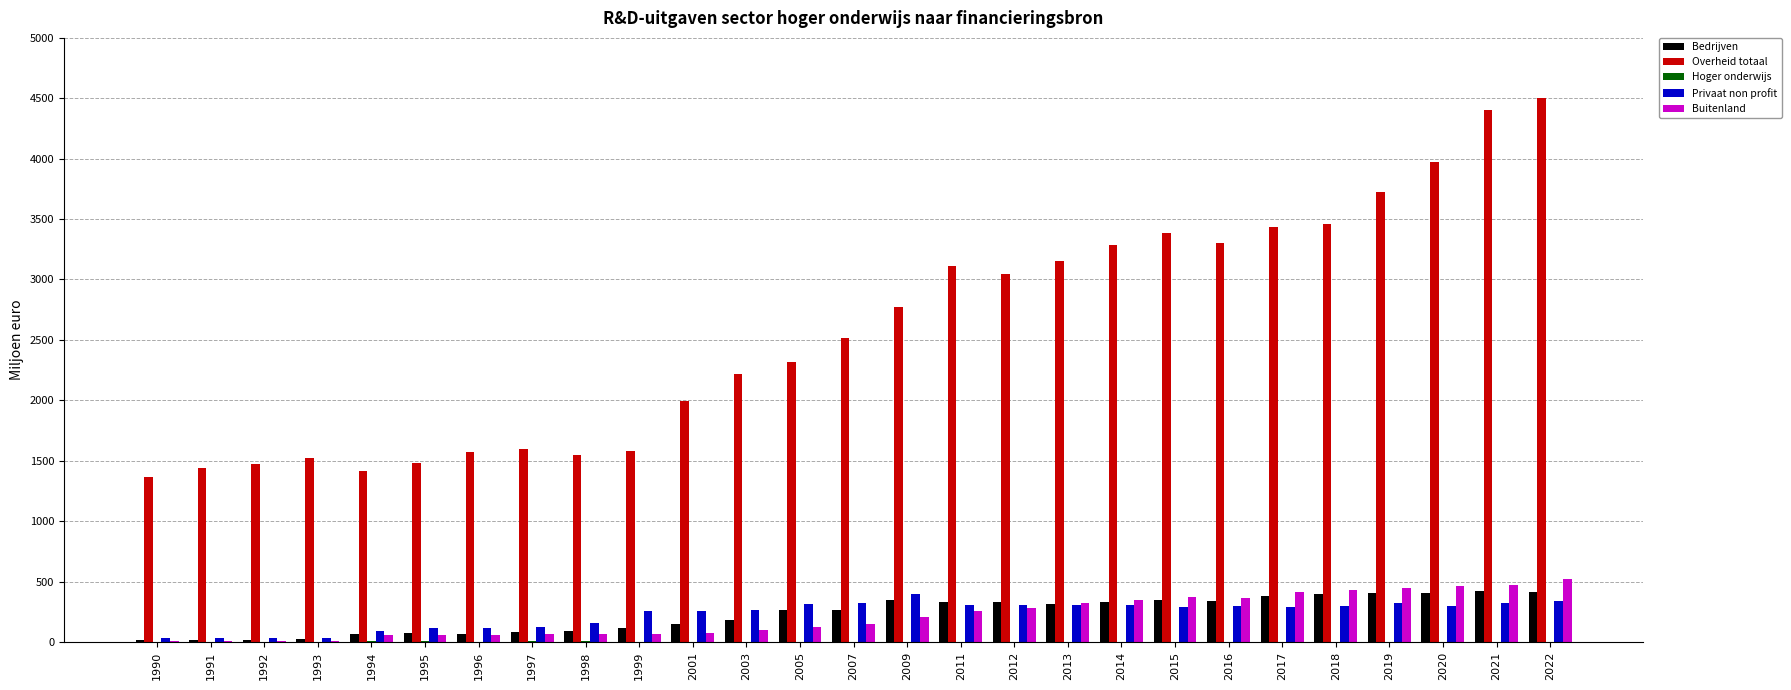

Between 1992 and 2007, which series saw the biggest shift?

Overheid totaal